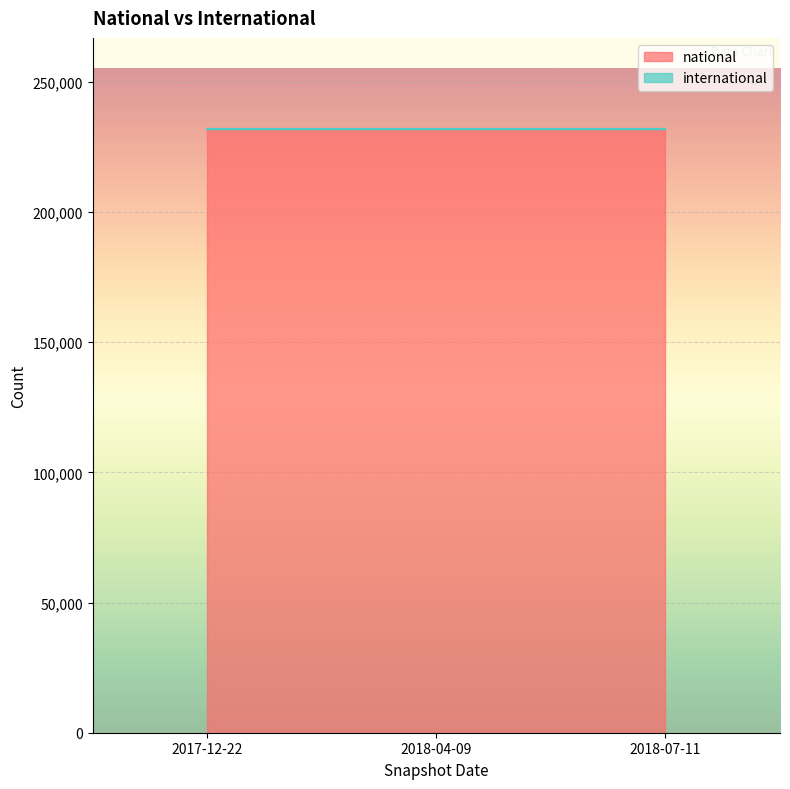

At which label does national reach its minimum?

2017-12-22